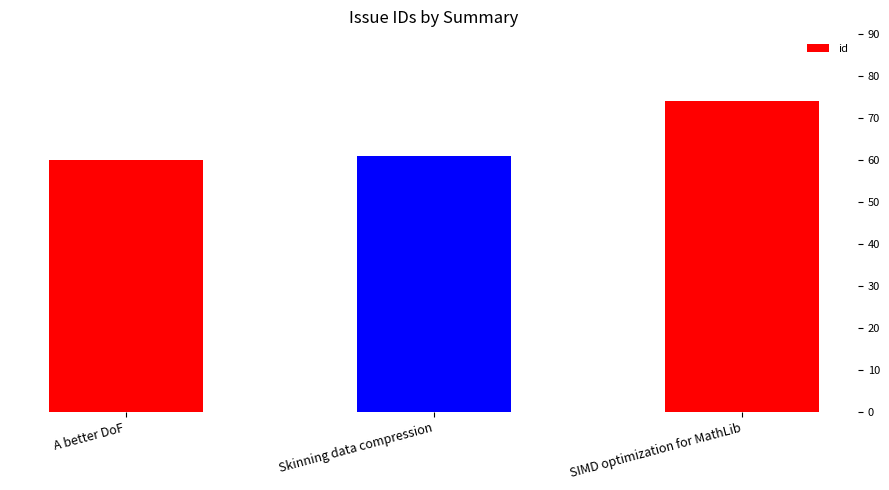

List the labels in order of value, largest first.

SIMD optimization for MathLib, Skinning data compression, A better DoF